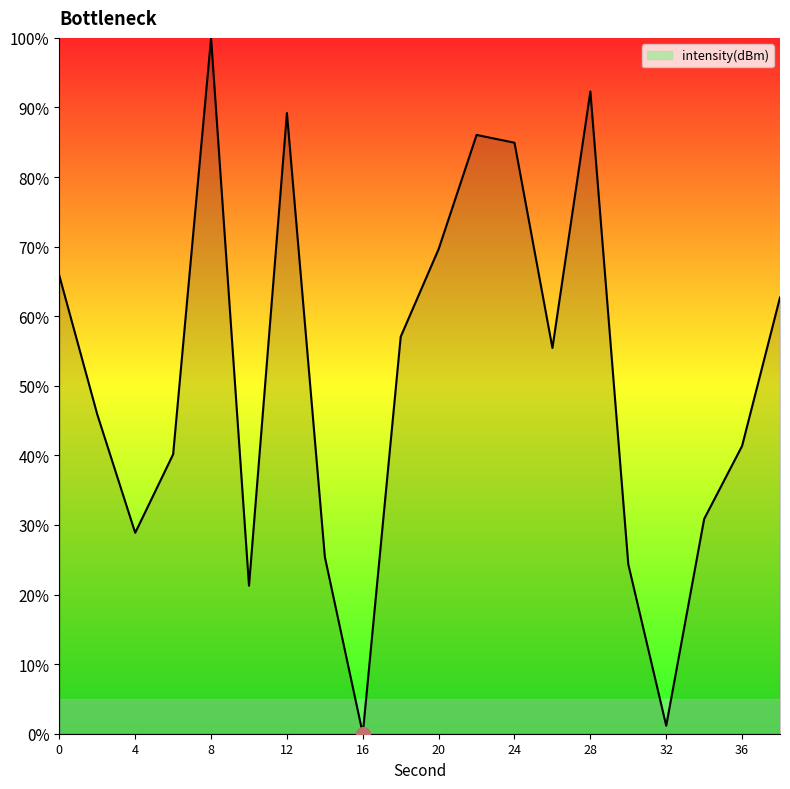

How many values exceed 55?

10